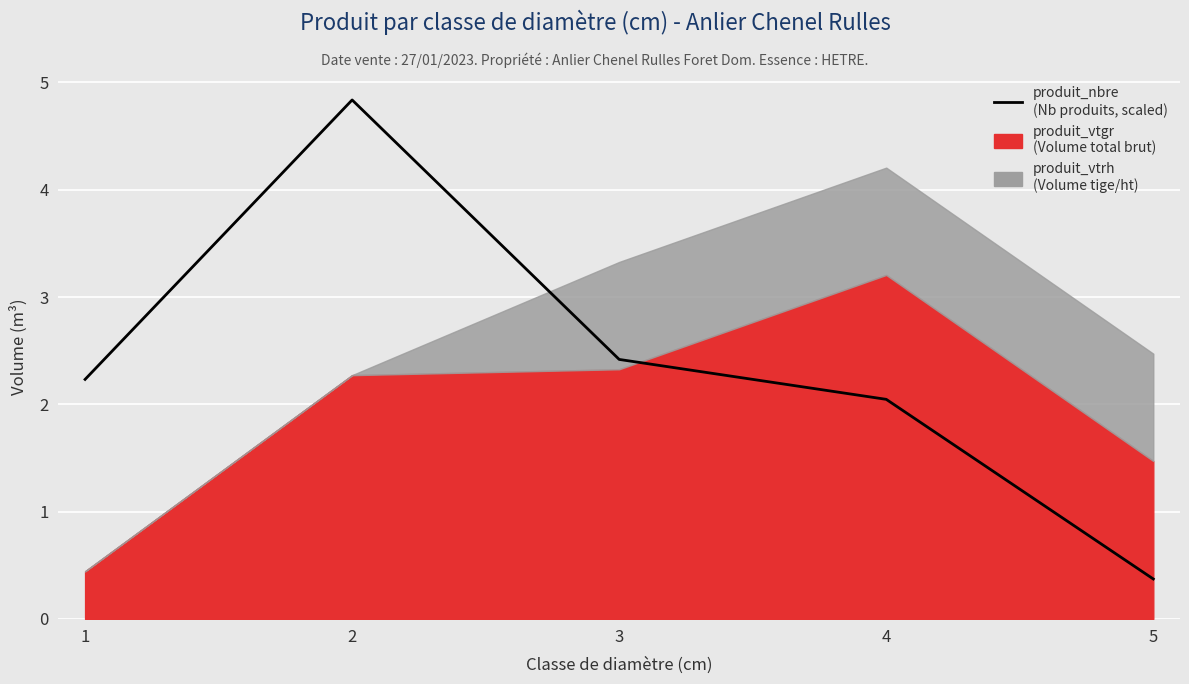

What is the sum of the values at 5 and 1?

2.6